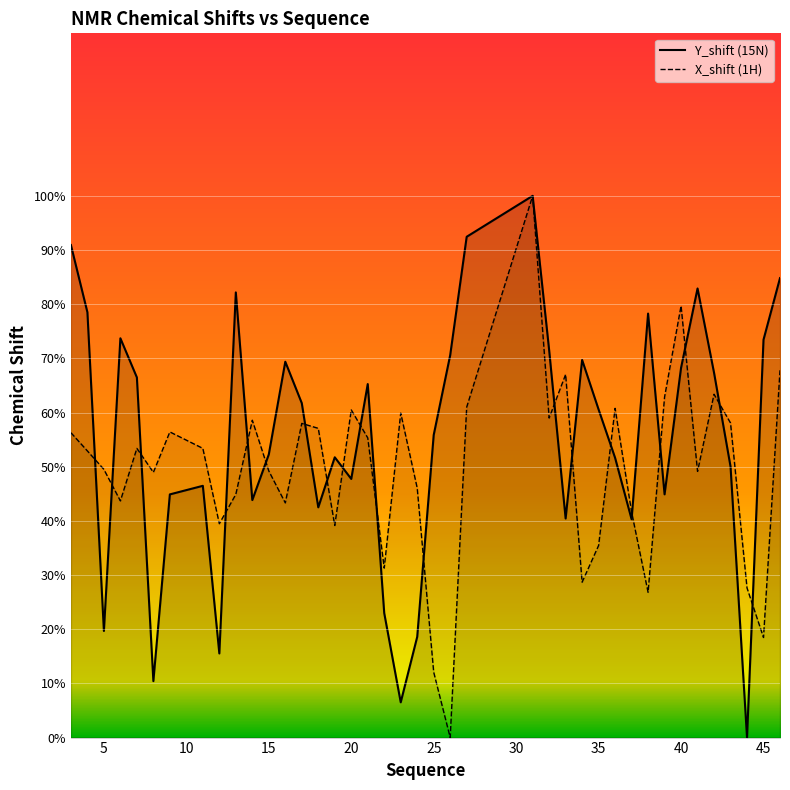

Is the value of Y_shift at 15 greater than the value of X_shift at 22?

Yes